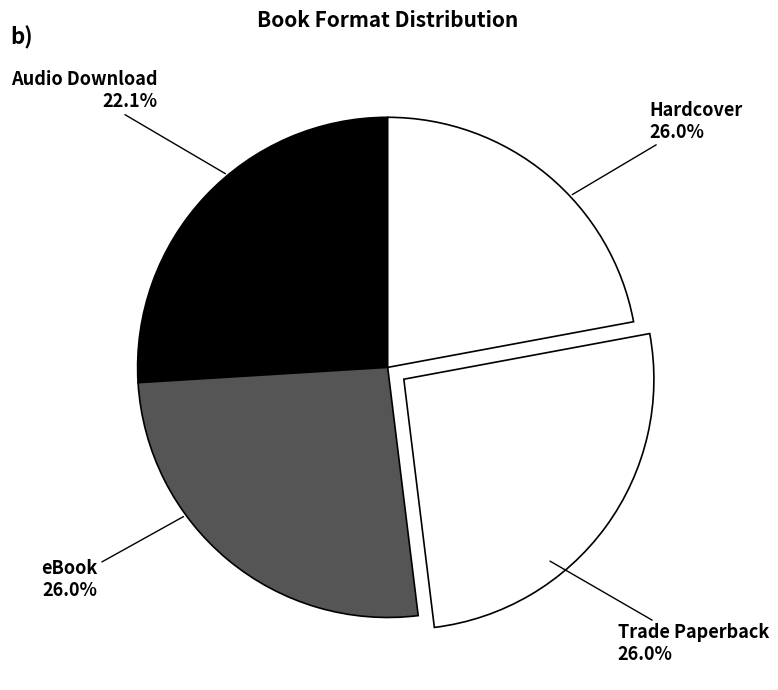

Combined, what portion of the pie is Audio Download and eBook?

48.1%